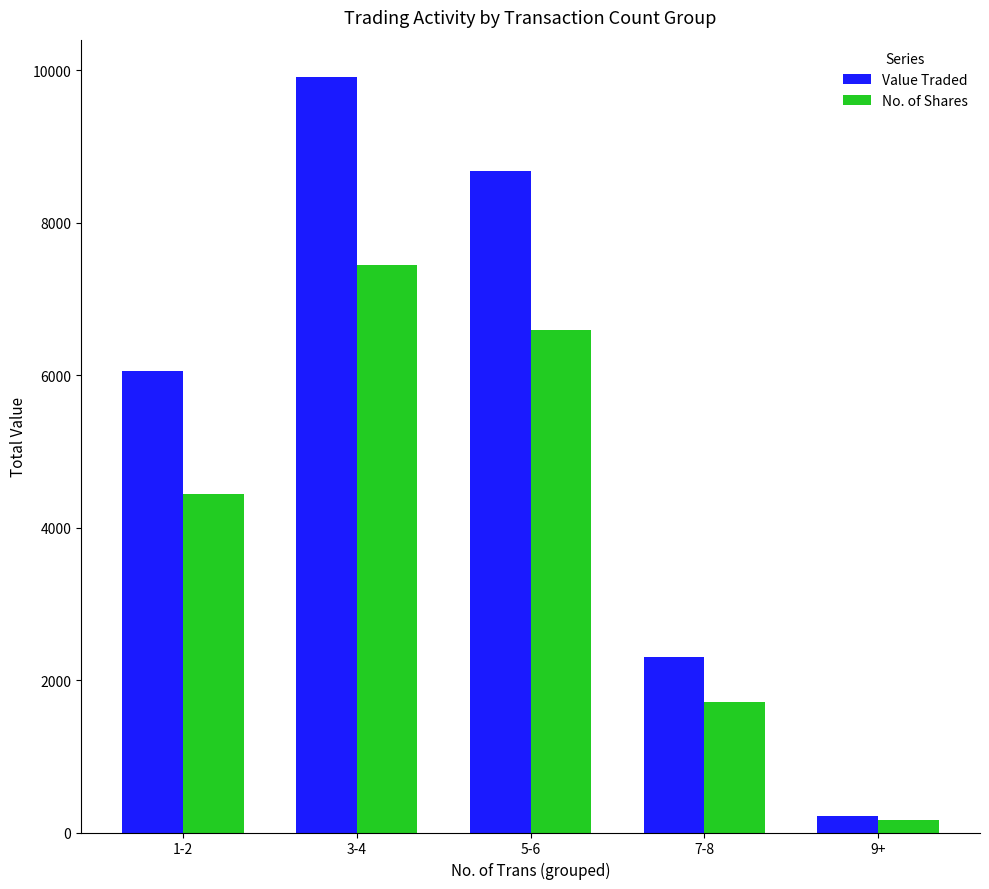

Which category has the highest value across all series?

3-4